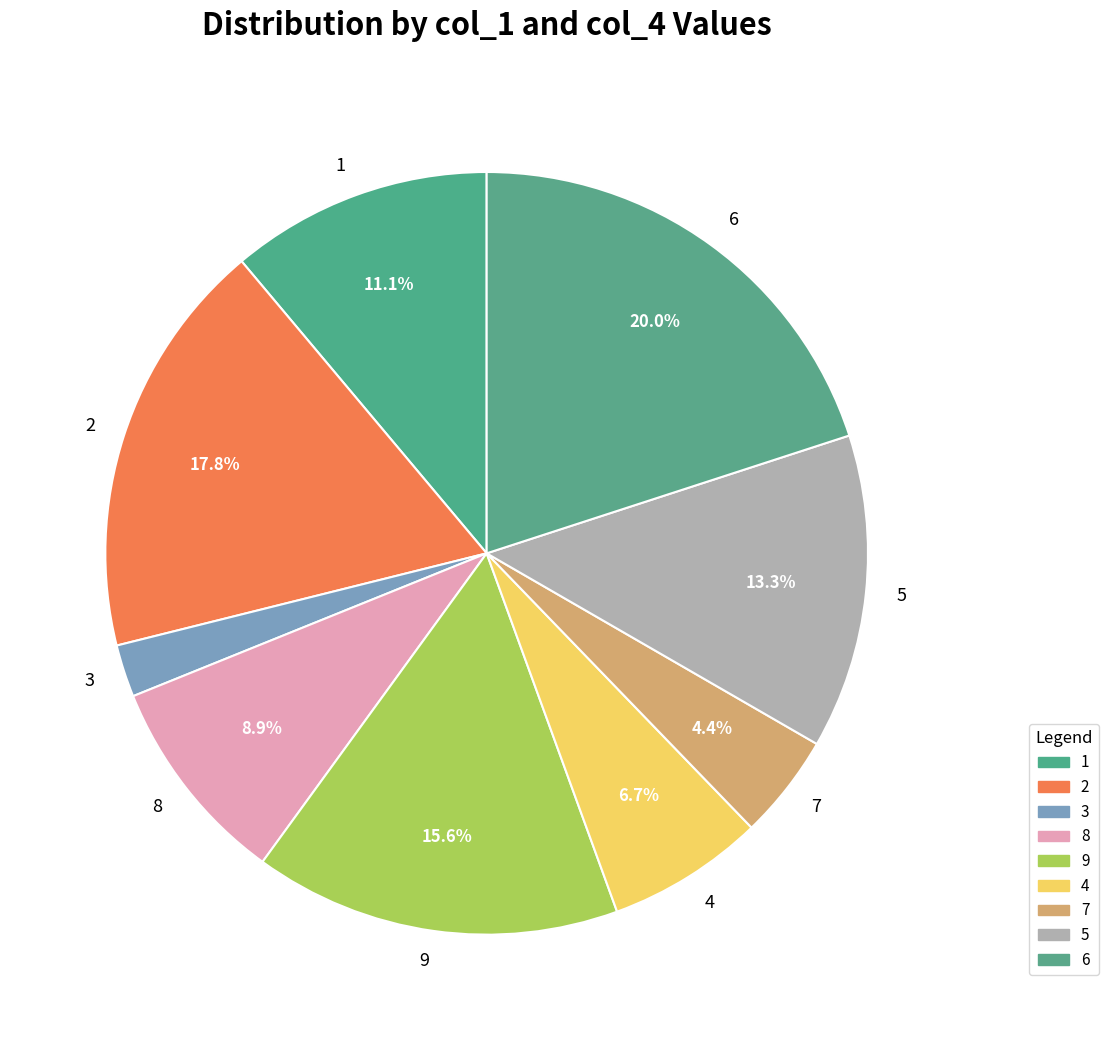

True or false: 5 accounts for 13% of the total.

True